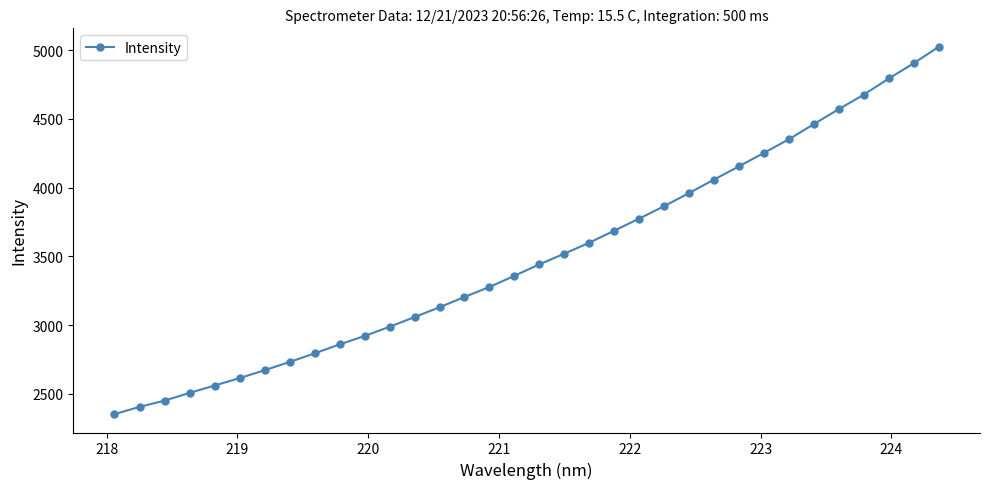

How many series are shown in this chart?

1